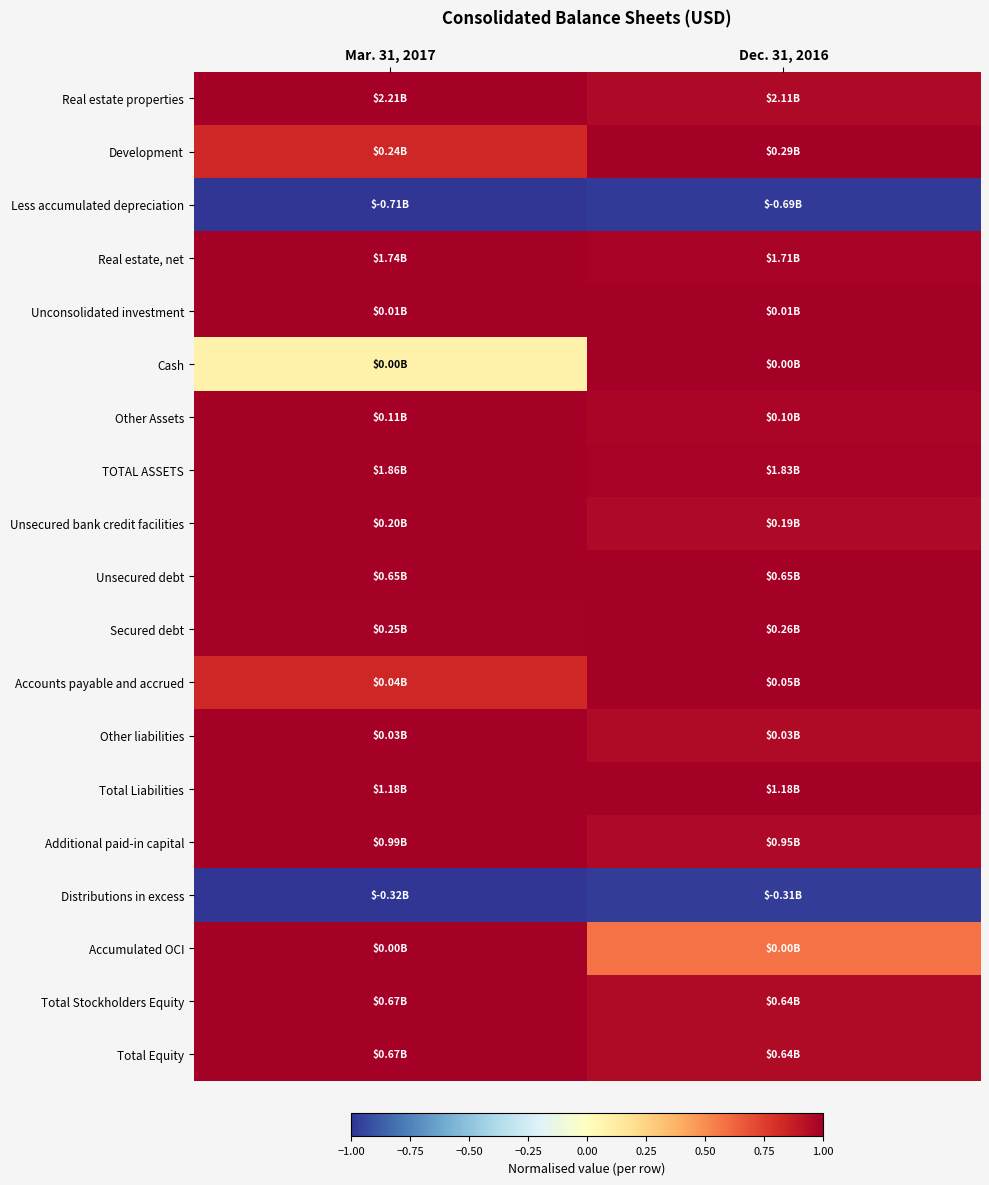

At how many categories does at least one series exceed 0?

2